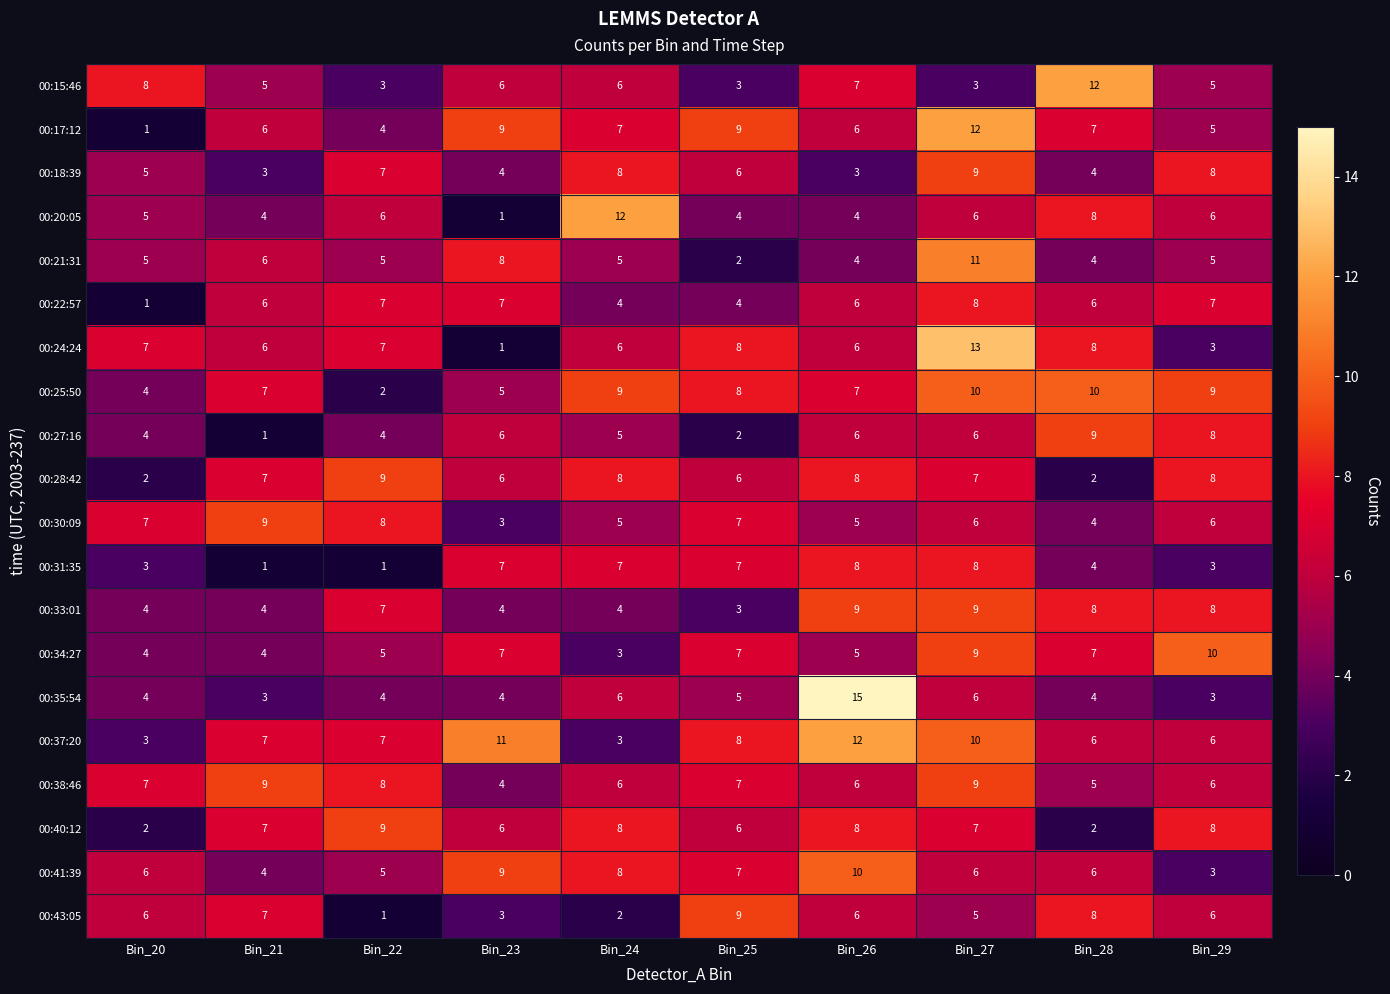

The 00:41:39 series shows 3 at Bin_29. True or false?

True